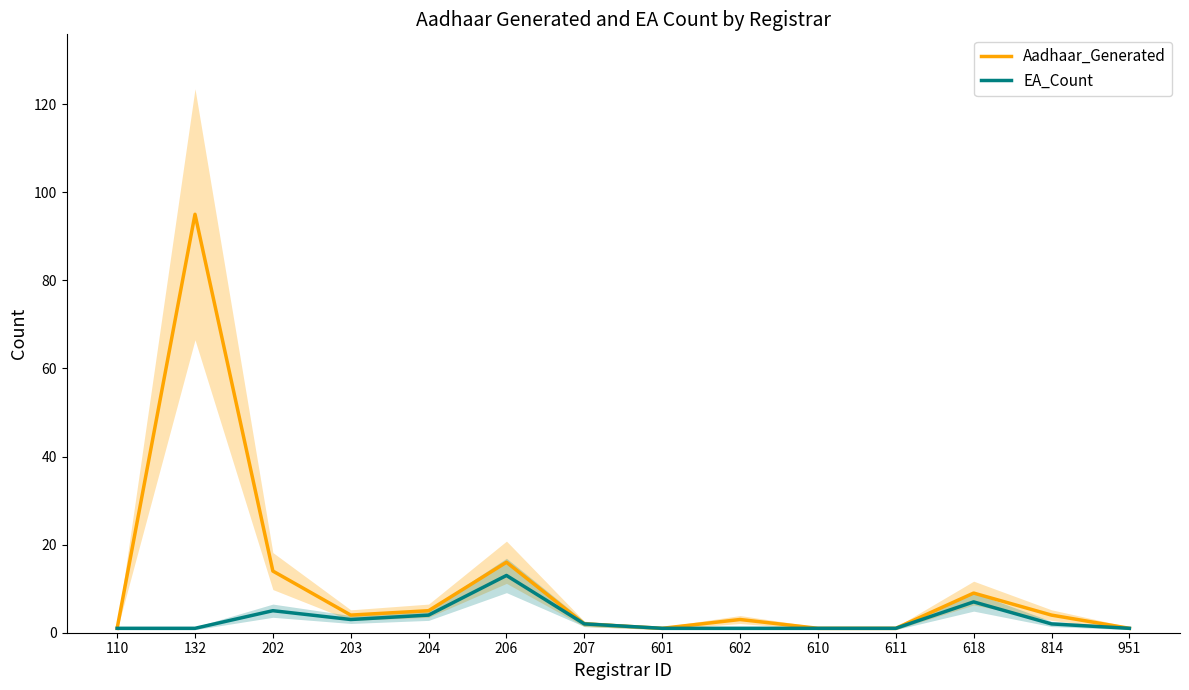

The EA_Count series shows 0 at 110. True or false?

False